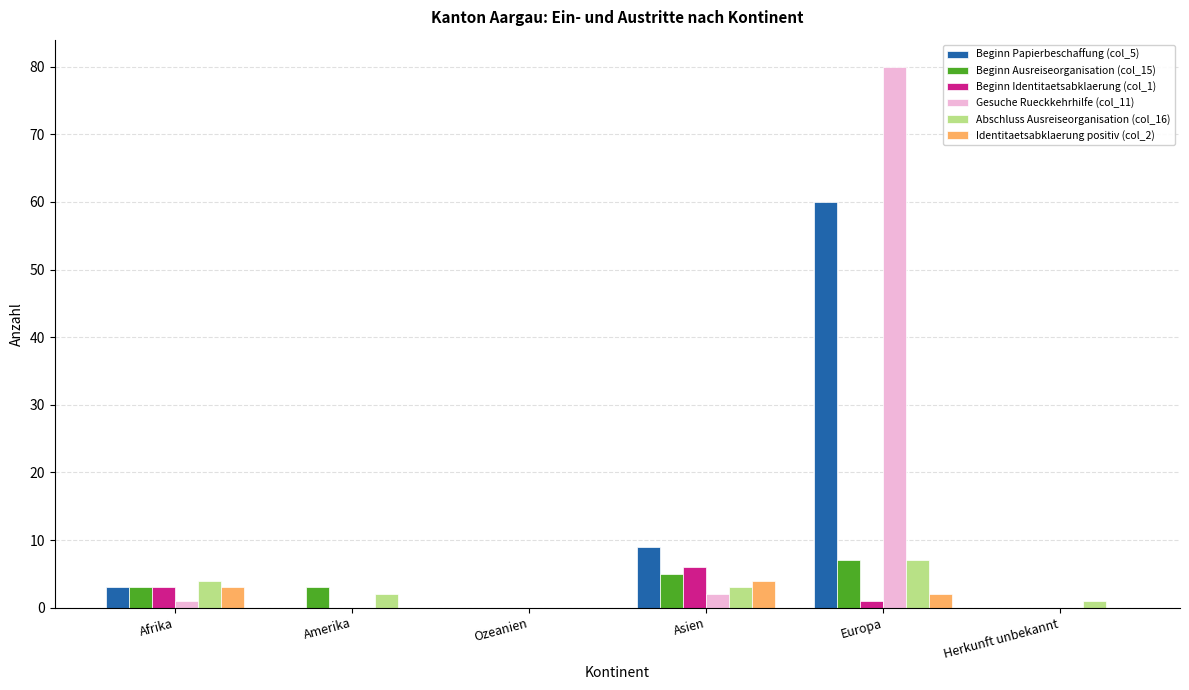

At which category is the sum across all series the highest?

Europa